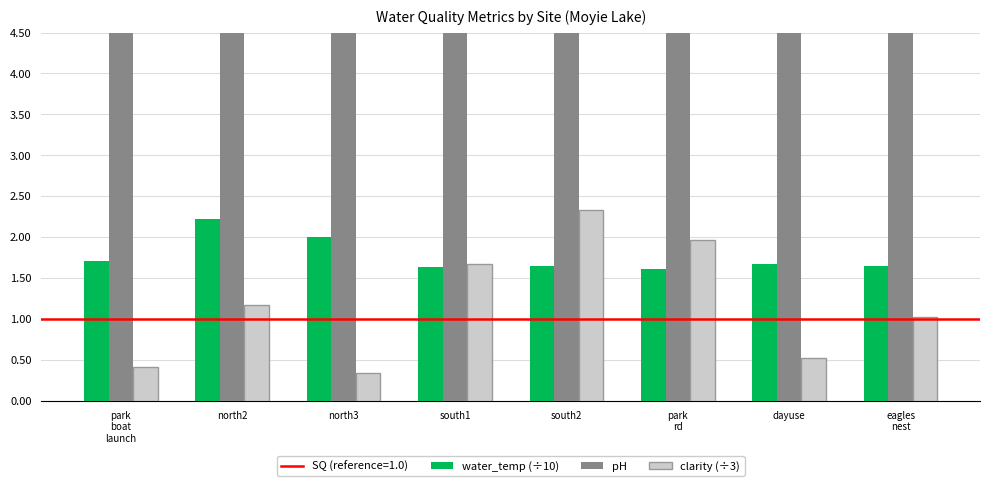

What is the sum of all clarity (÷3) values?

9.4